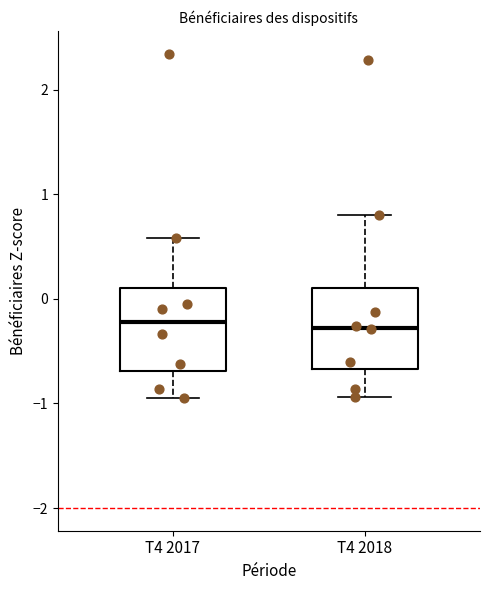

Reading left to right, read every box against the y-axis: the position of its median line, the range the box covers, and the ends of its whiskers. The values are not printed on the chart, so give them approximately, as read against the axis.

T4 2017: median -0.2, box -0.7 to 0.1, whiskers -0.9 to 0.6
T4 2018: median -0.3, box -0.7 to 0.1, whiskers -0.9 to 0.8